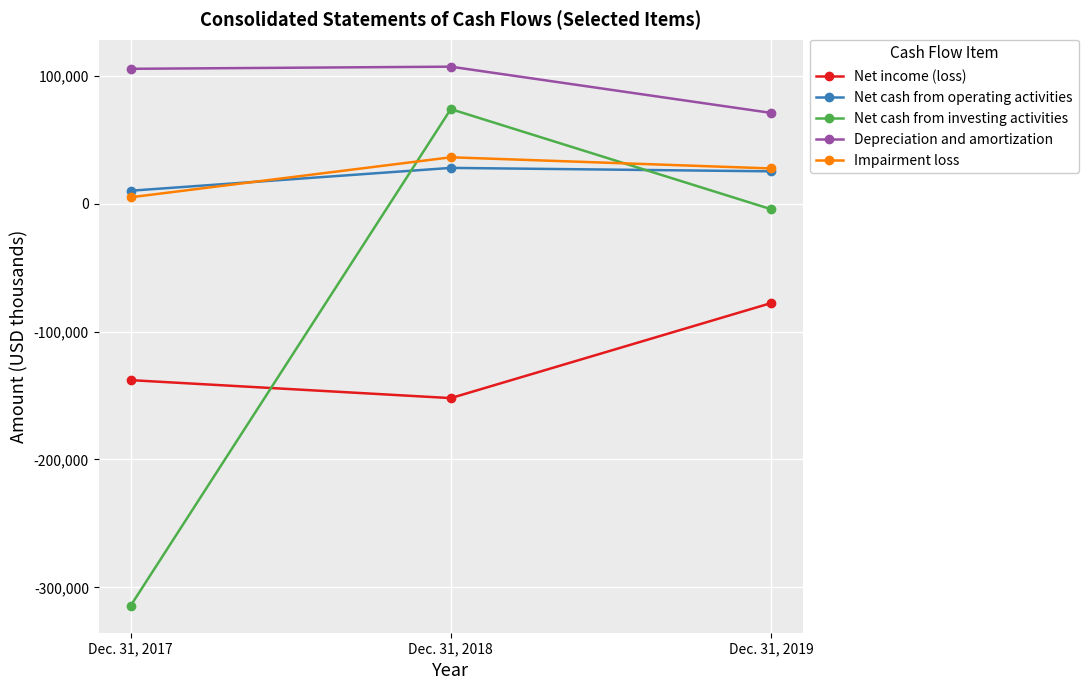

What is the difference between the maximum and minimum values in the Net cash from operating activities series?

17857